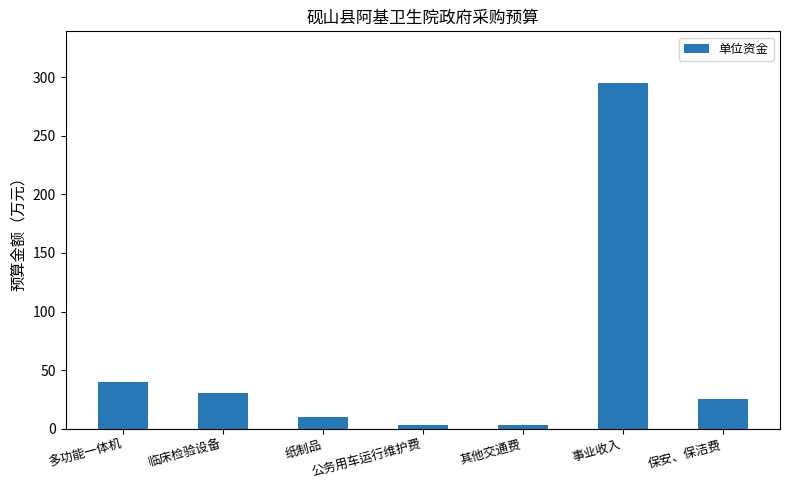

What is the label of the 5th bar from the left?

其他交通费